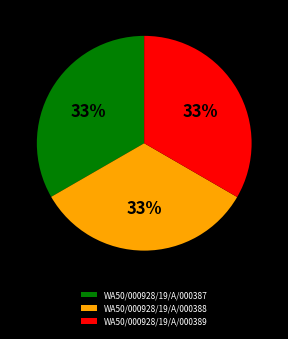

What is the ratio of the value at WA50/000928/19/A/000389 to the value at WA50/000928/19/A/000388?

1.0